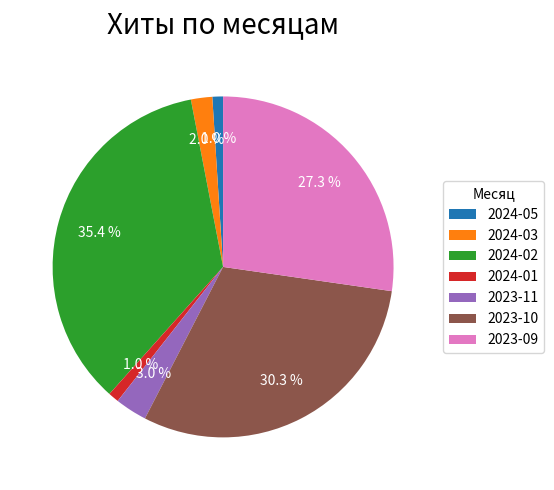

How many slices are in this pie chart?

7